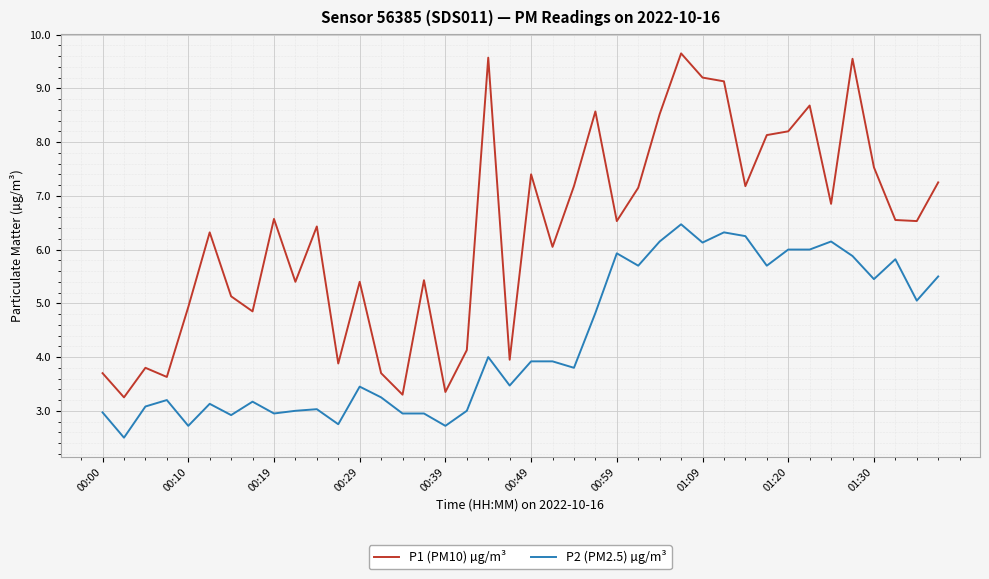

What is the average value of the P2 (PM2.5) µg/m³ series?

4.3